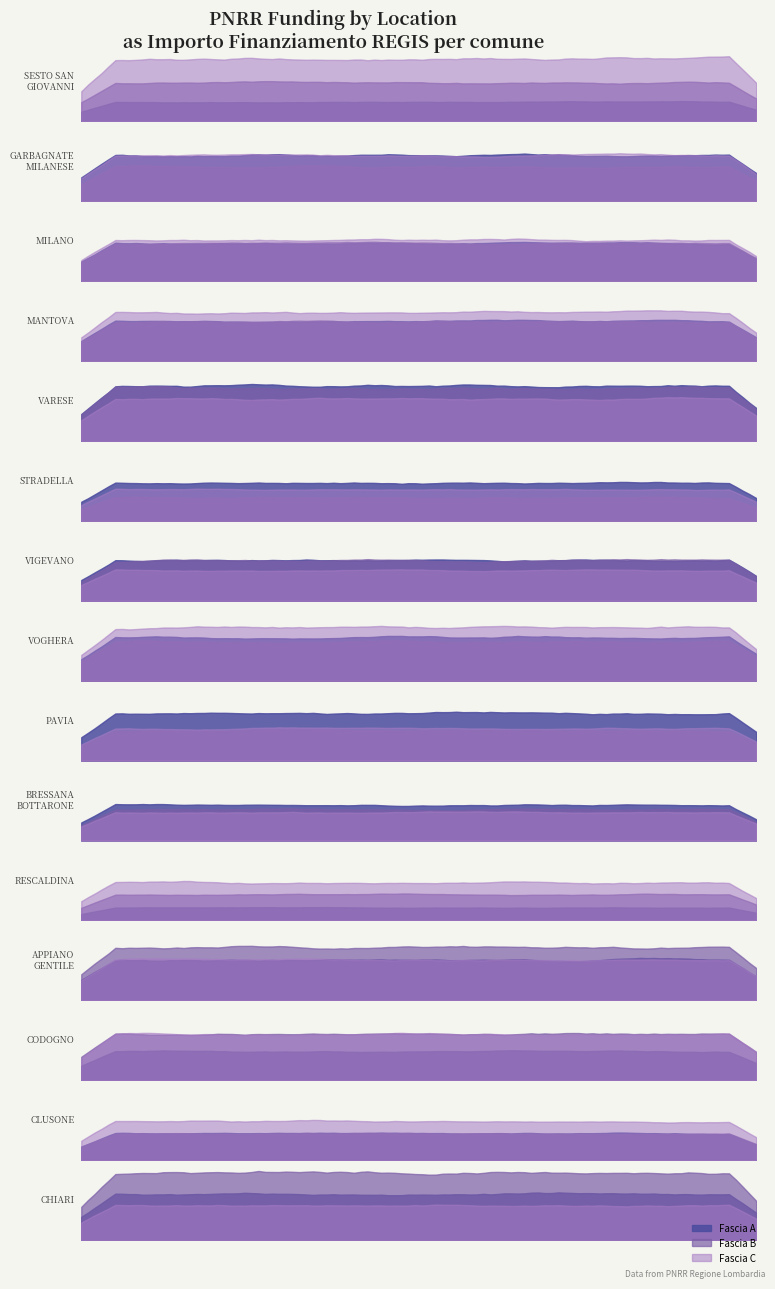

At which label does Fascia B reach its peak?

CHIARI